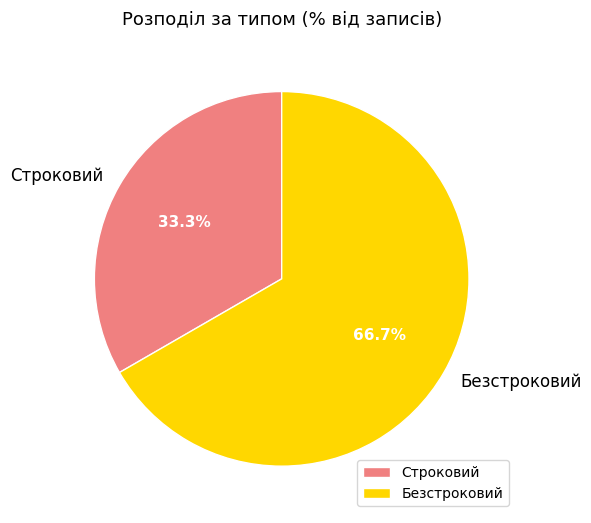

To the nearest percent, what percentage of the pie is Строковий?

33%